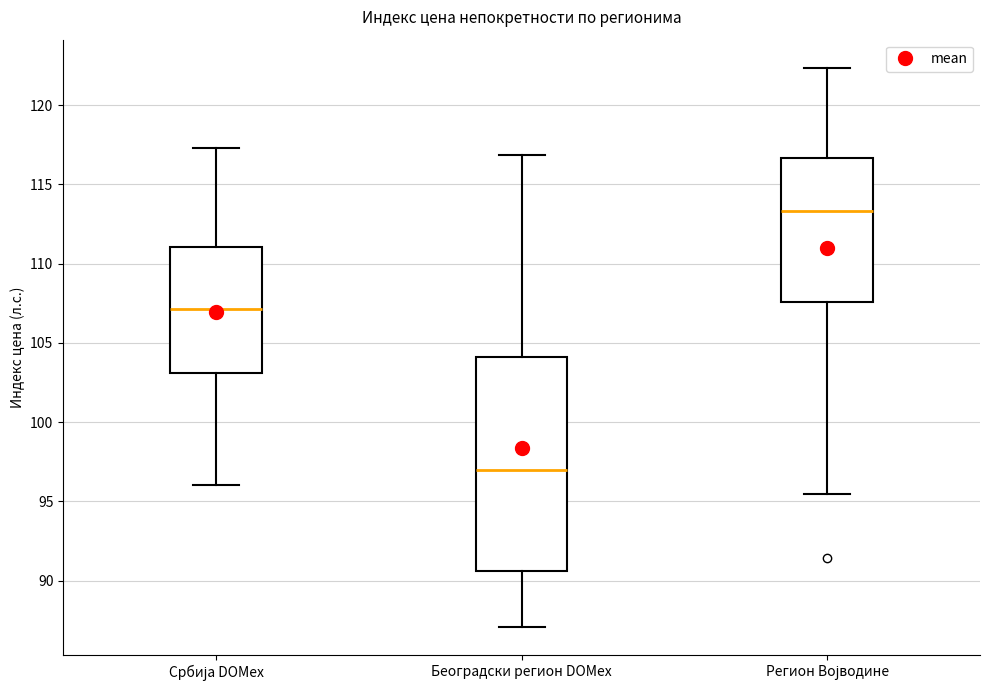

Which box is the tallest, from its lower edge to its upper edge?

Београдски регион DOMex